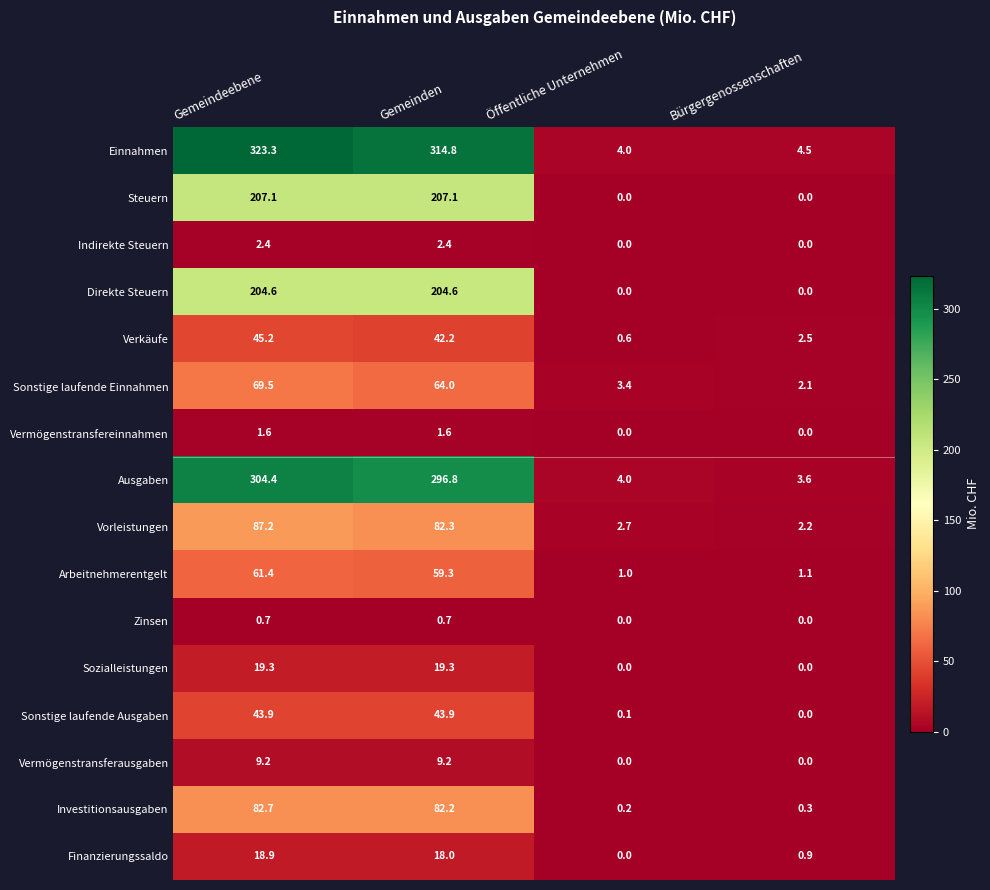

Which series has the largest total across all categories?

Einnahmen